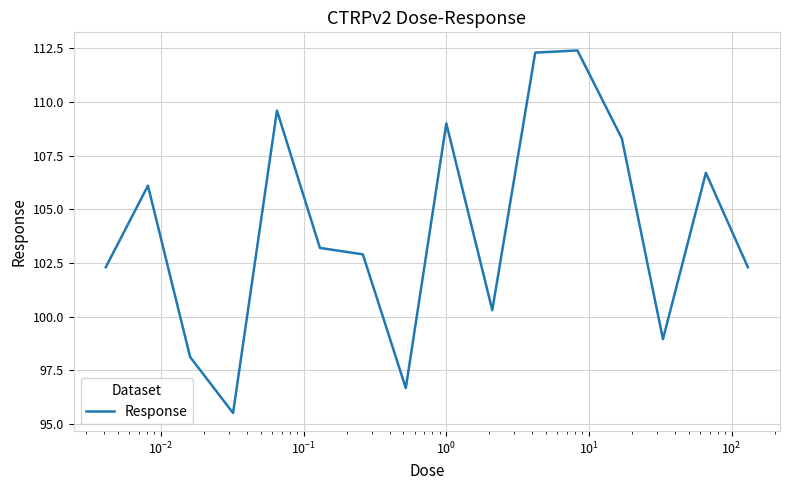

What is the smallest value displayed?

95.5